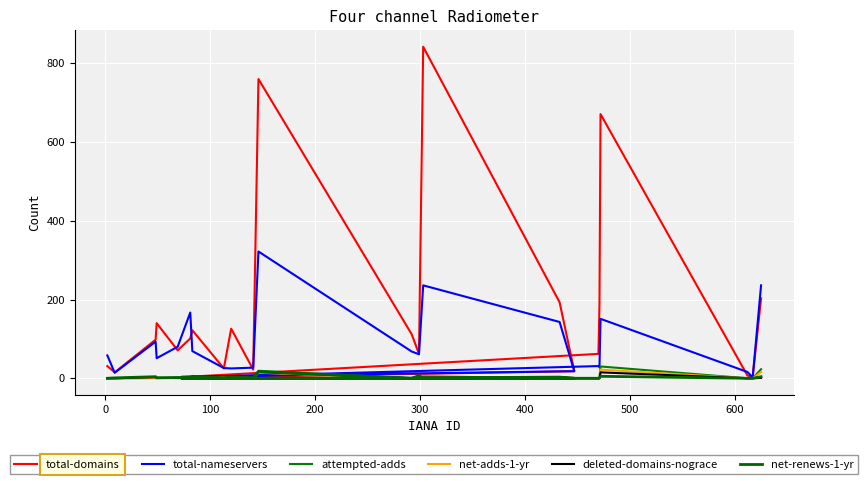

How many data points does each series have?

24